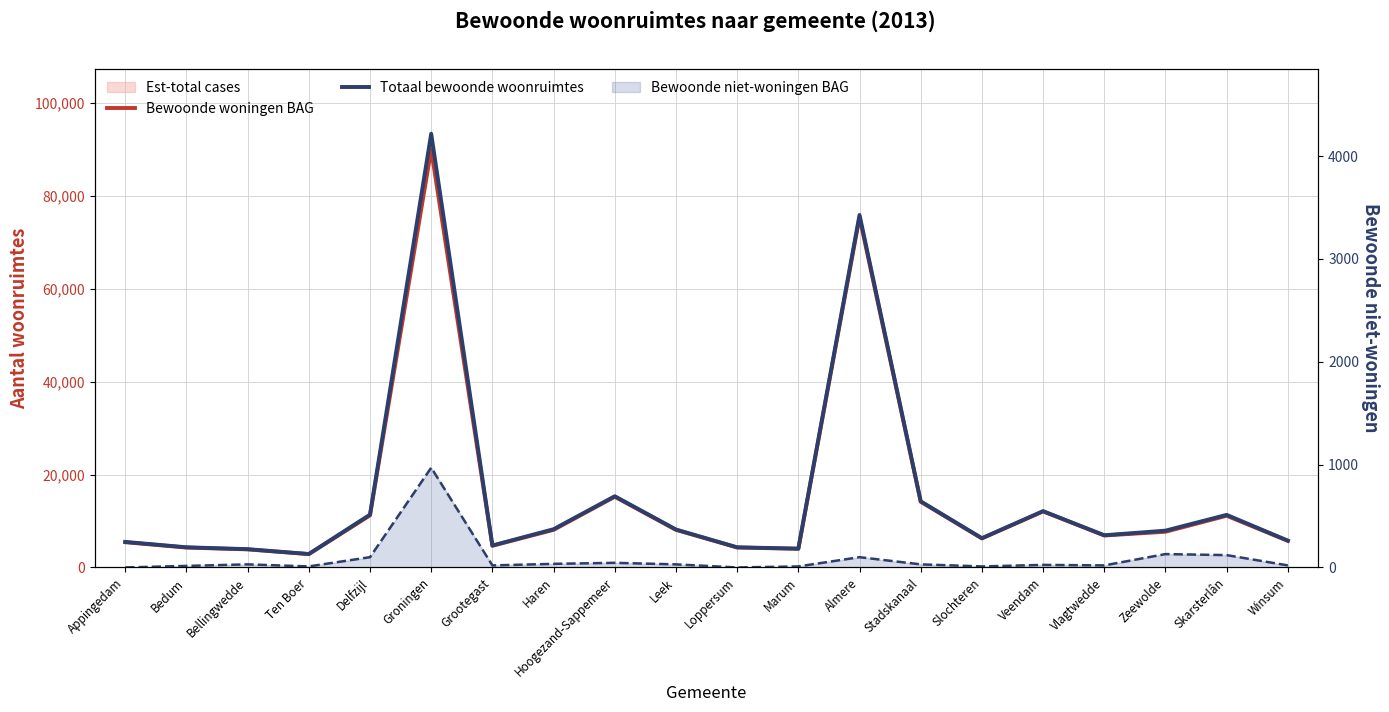

What value does the Bewoonde woningen BAG series have at Loppersum?

4300